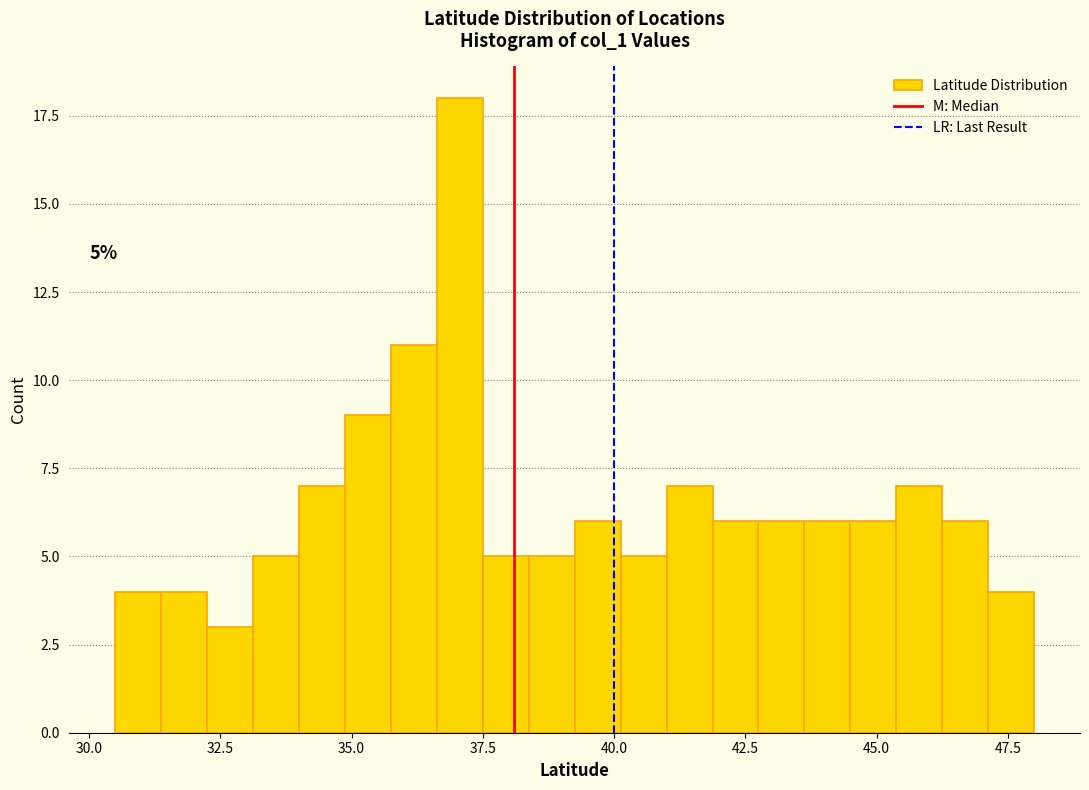

Read against the x-axis, roughly where is the centre of the tallest bar?

37.0